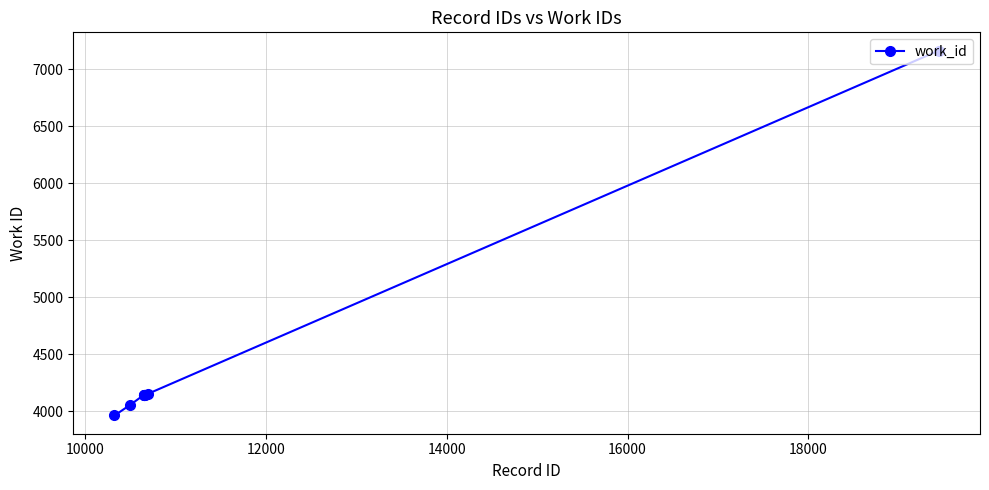

What is the greatest value displayed?

7163